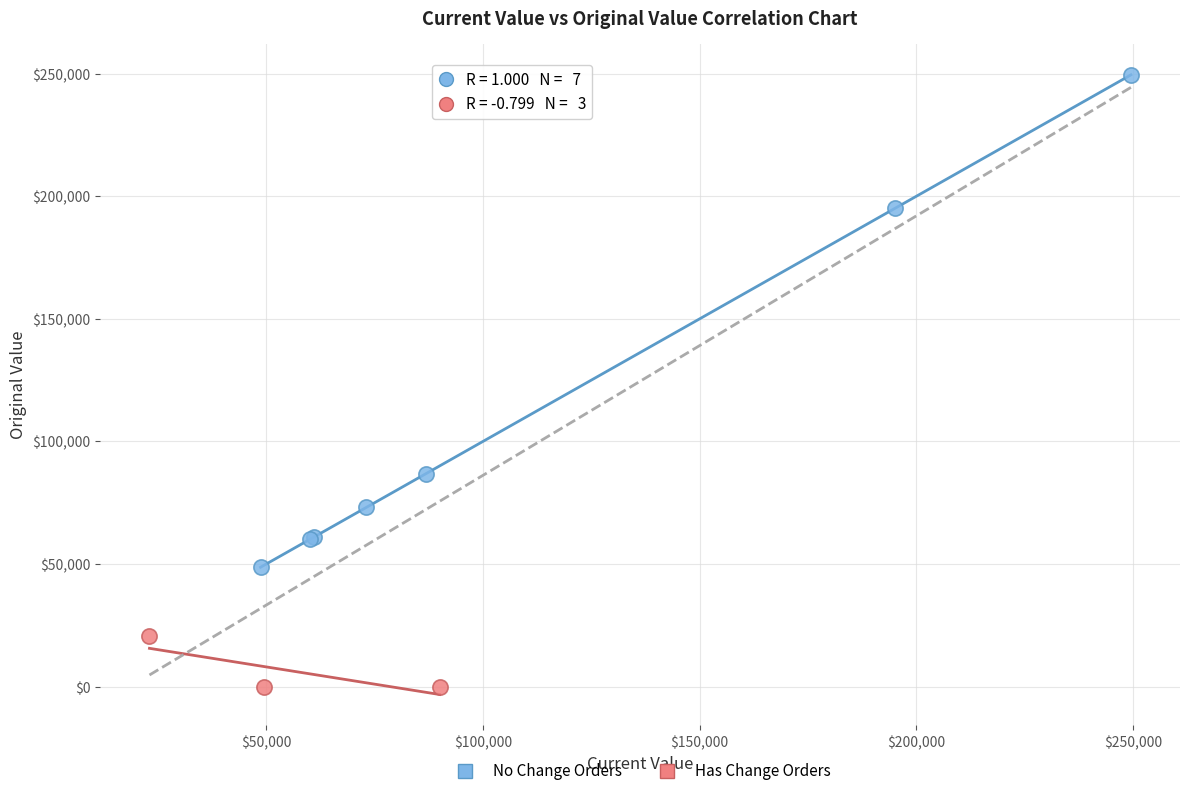

Which series contains the lowest Y value?

Has Change Orders